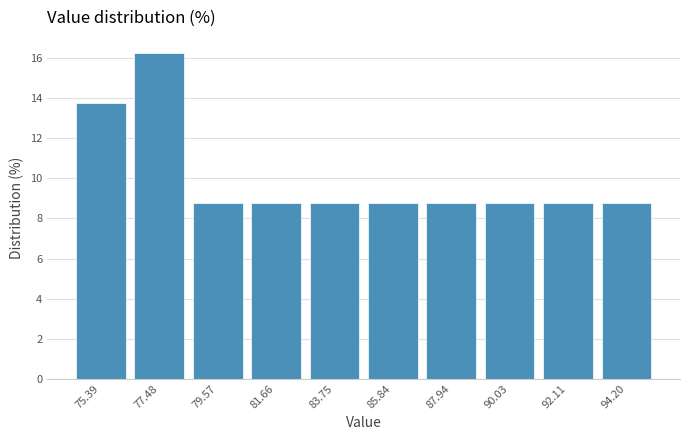

What is the height of the bar covering 89.0 to 91.0 on the x-axis? Neither the bar edges nor the heights are printed on the chart, so give them approximately, as read against the axes.

8.8